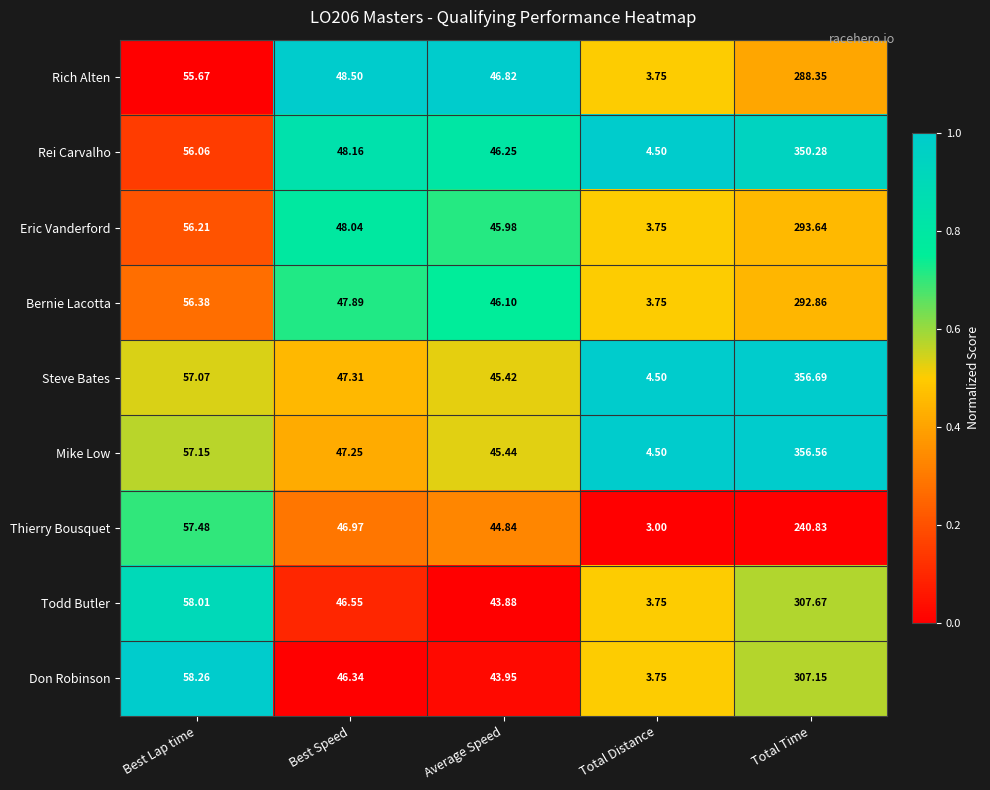

At which category does the chart reach its minimum across all series?

Total Distance